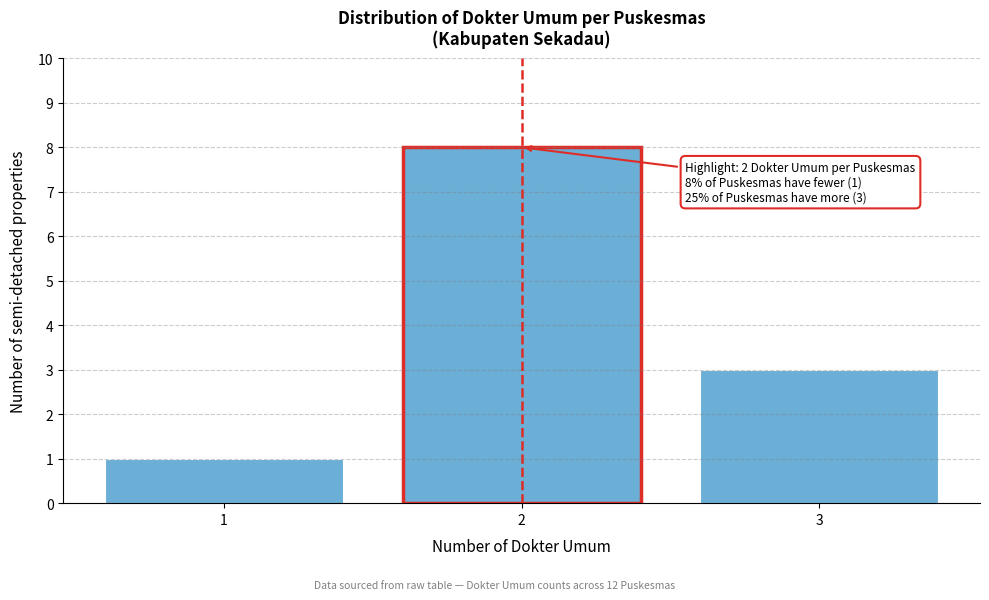

Which range on the x-axis has the tallest bar?

1.5 to 2.5